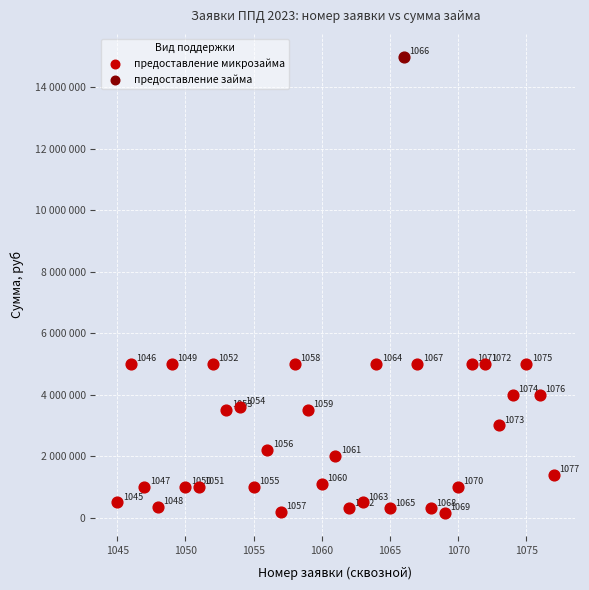

What are all the series names shown in the legend?

предоставление микрозайма, предоставление займа